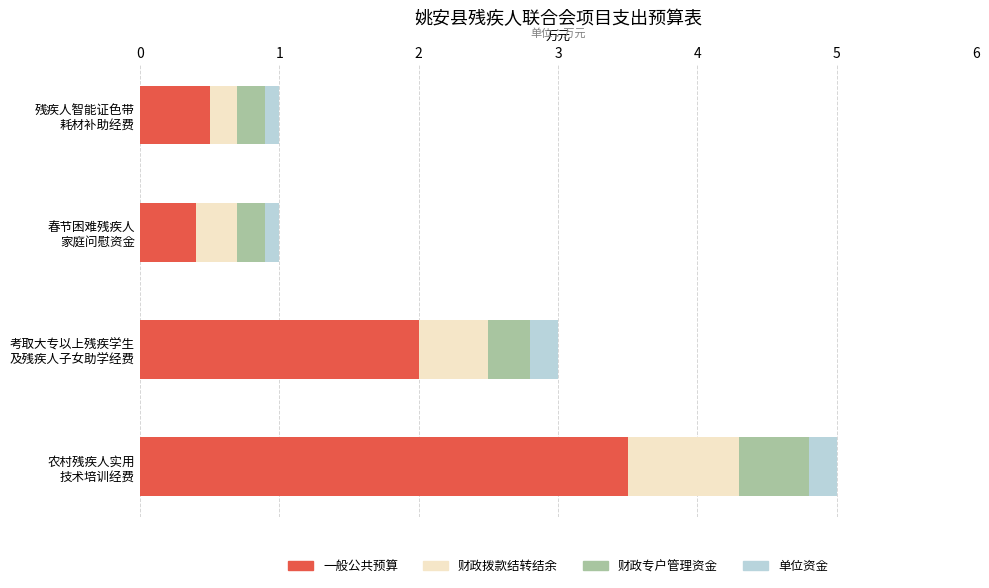

What is the minimum value for 一般公共预算?

0.4